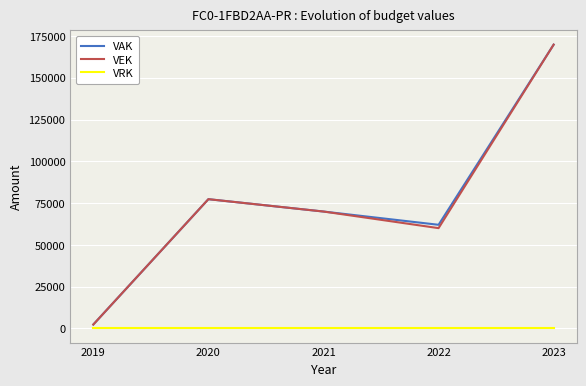

Is the value of VEK at 2022 greater than the value of VRK at 2023?

Yes